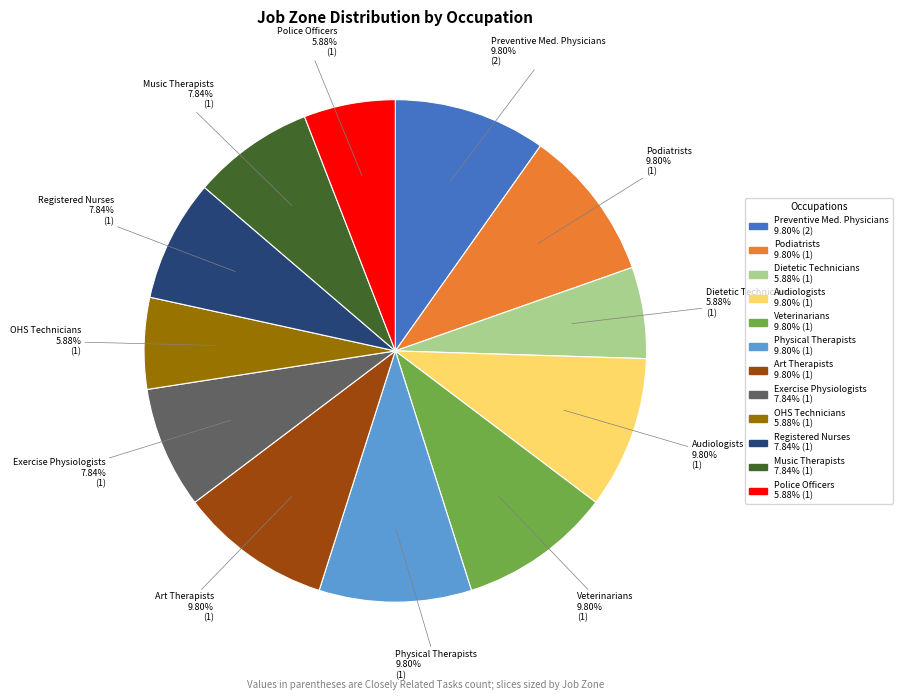

Is there any slice that represents more than half of the pie?

No